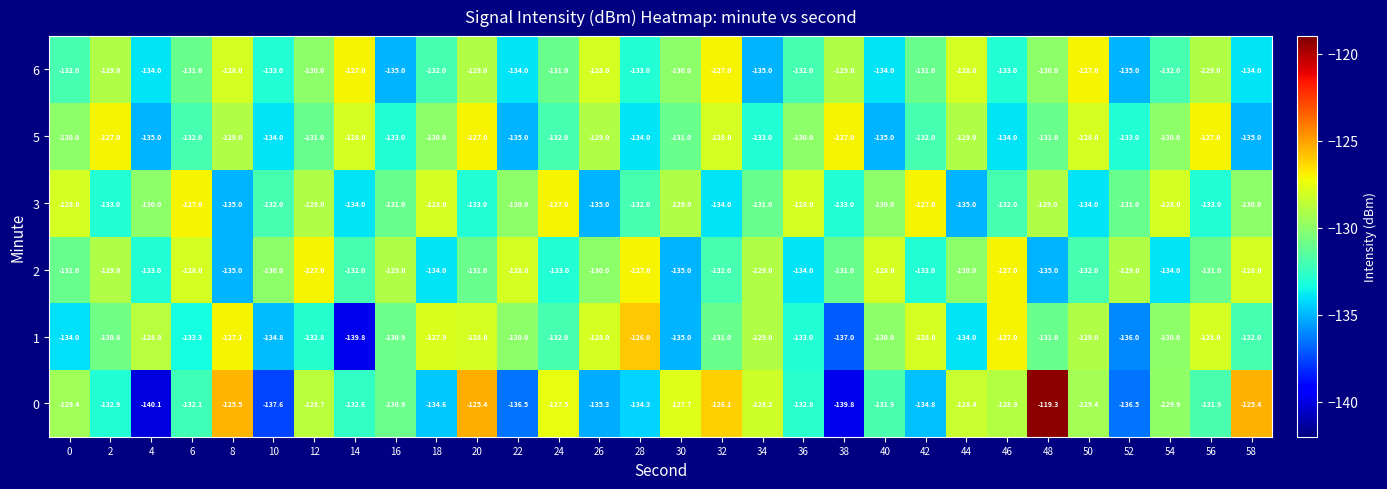

At which category is the sum across all series the highest?

20